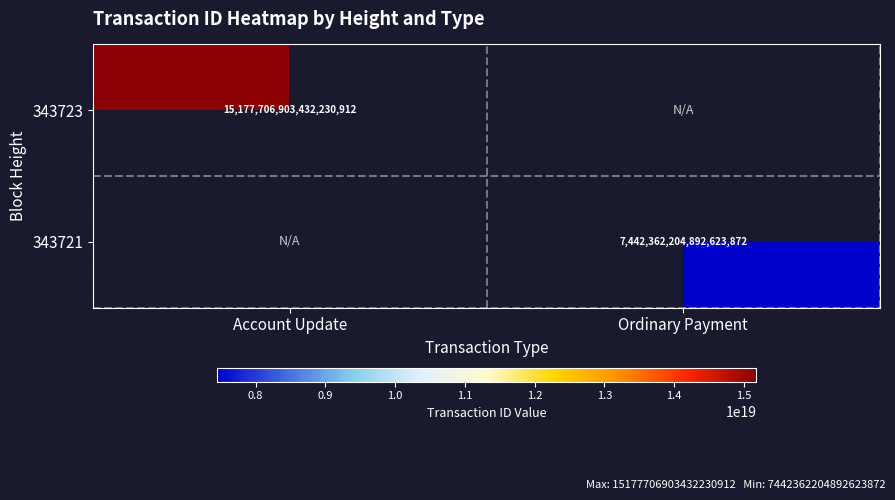

Is it true that 343723 equals 19955303560329256960 at Account Update?

False